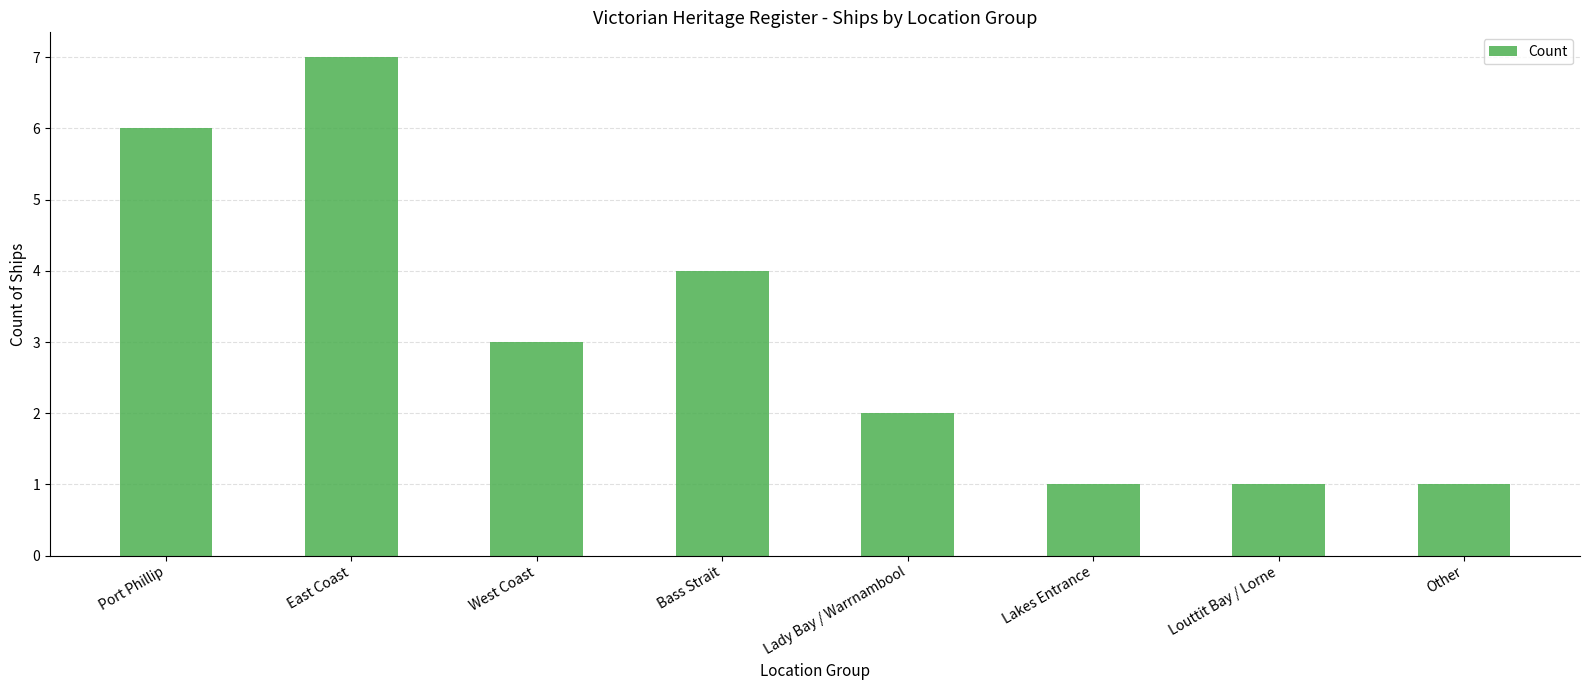

The chart shows a value of 1 at Louttit Bay / Lorne. True or false?

True